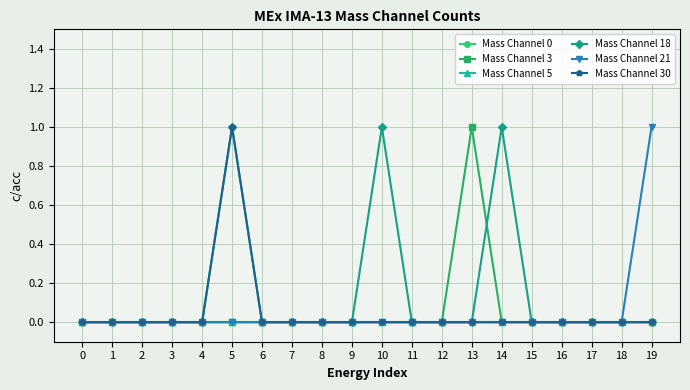

Does the chart have visible grid lines?

Yes